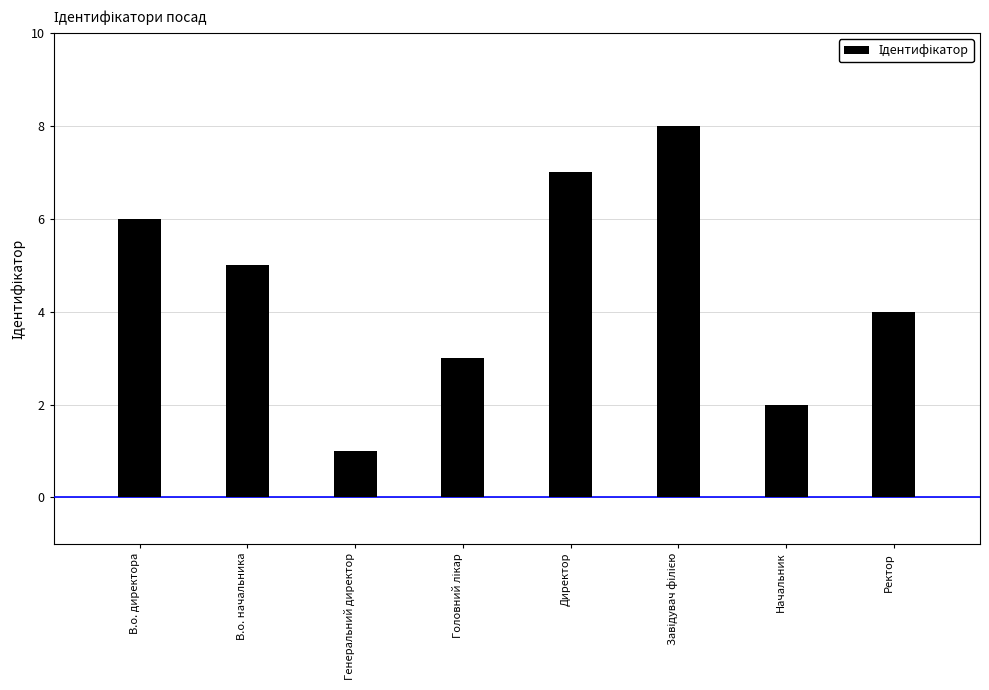

What position from the left is Ректор?

8